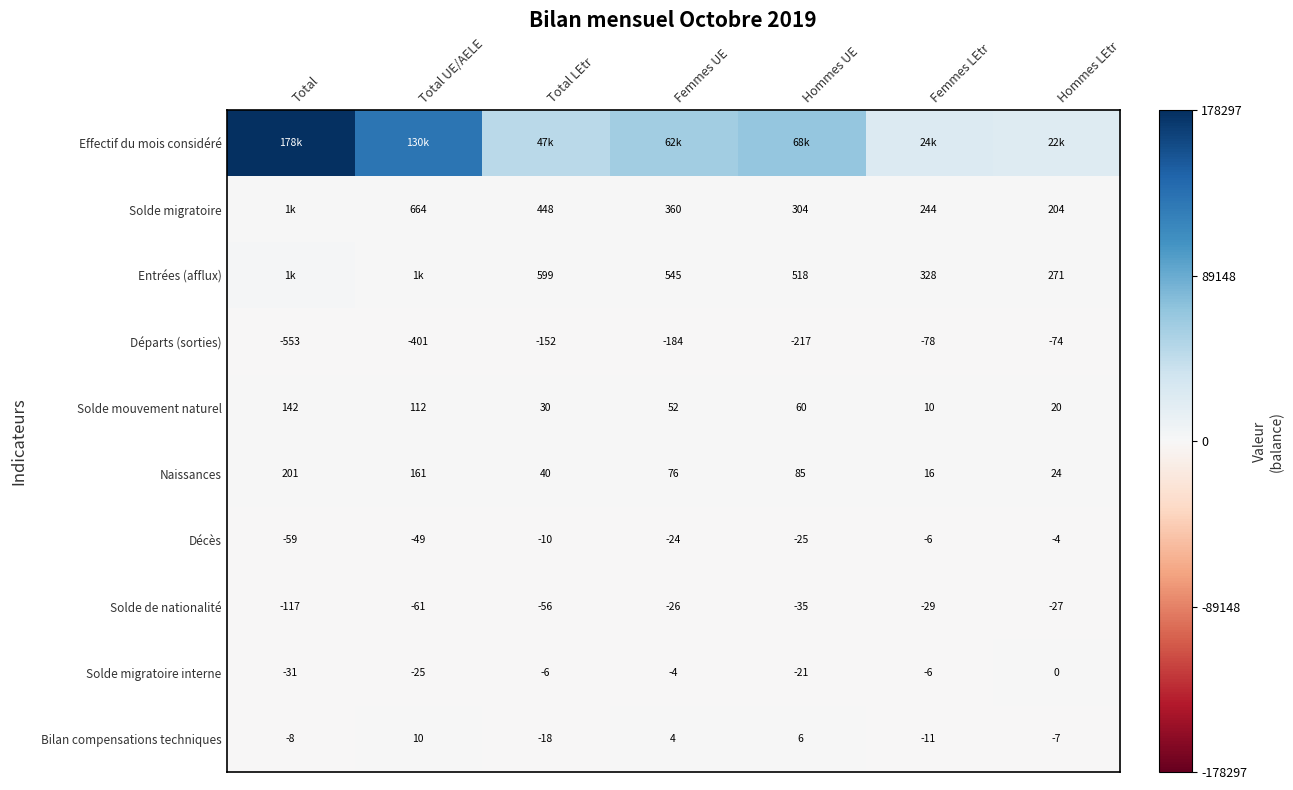

Is it true that Solde migratoire equals 664 at Total UE/AELE?

True